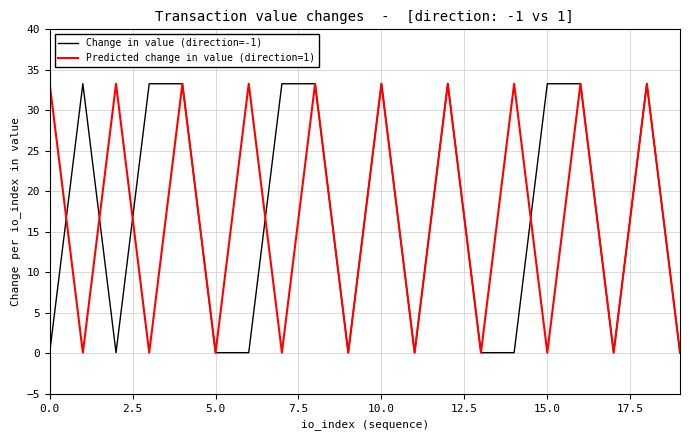

What are all the series names shown in the legend?

Change in value (direction=-1), Predicted change in value (direction=1)